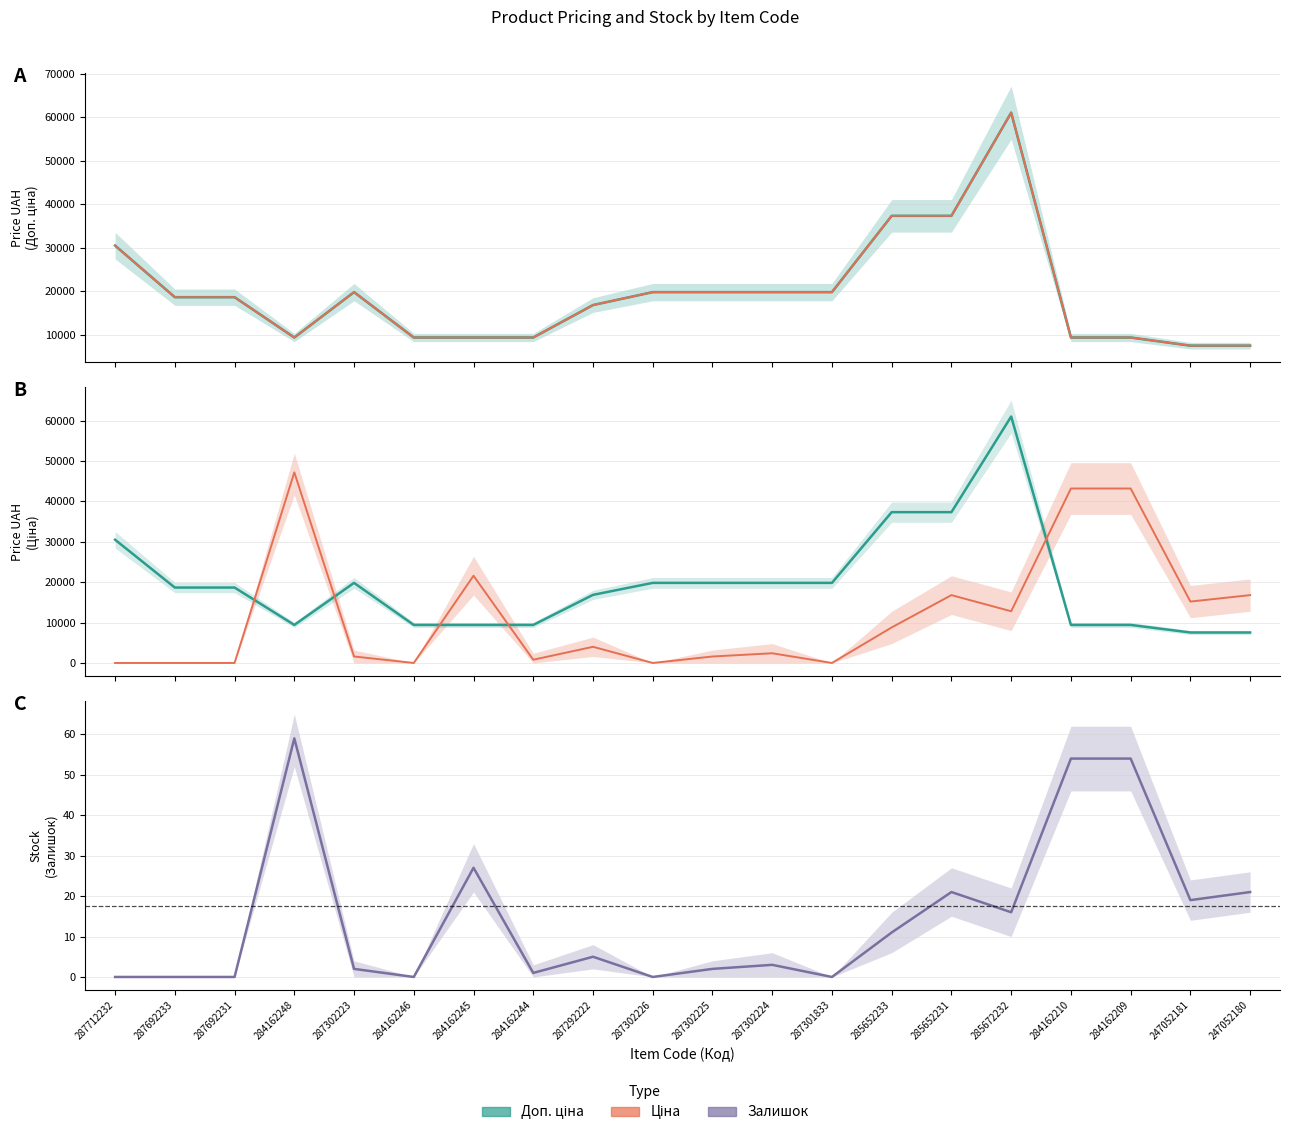

What is the average value of the Доп. ціна series?

19558.9